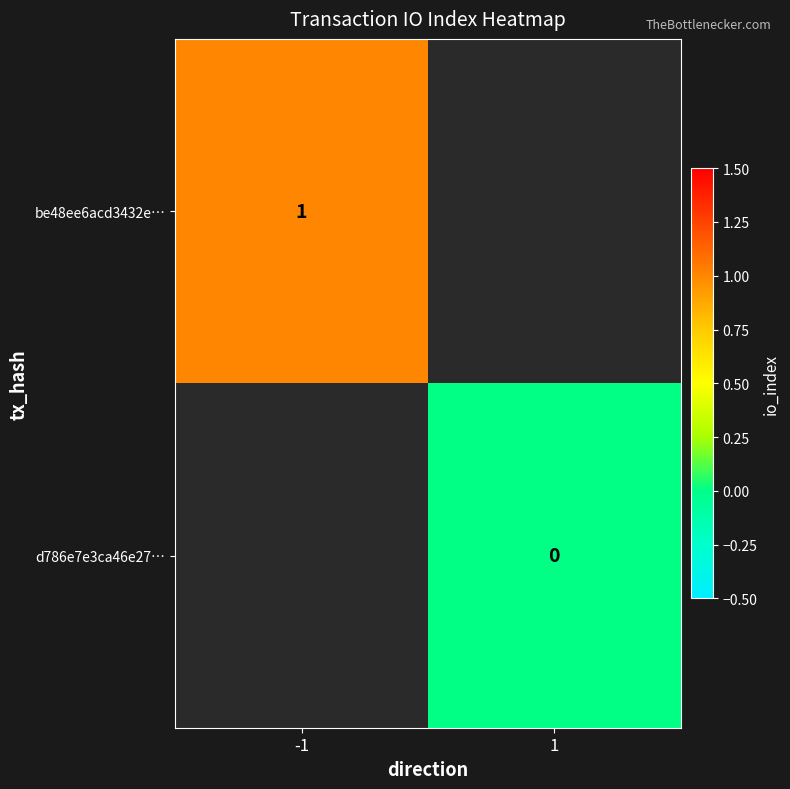

The be48ee6acd3432e… series shows 1 at -1. True or false?

True